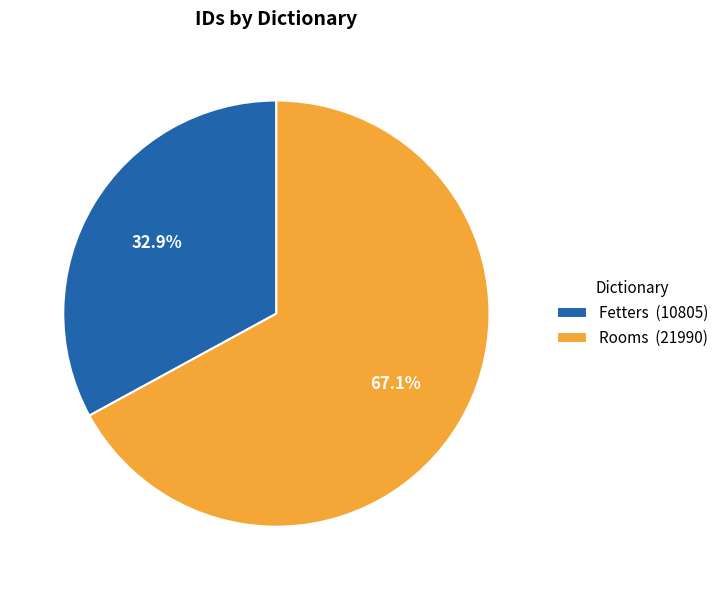

To the nearest percent, what is the difference between the Rooms and Fetters slice percentages?

34%